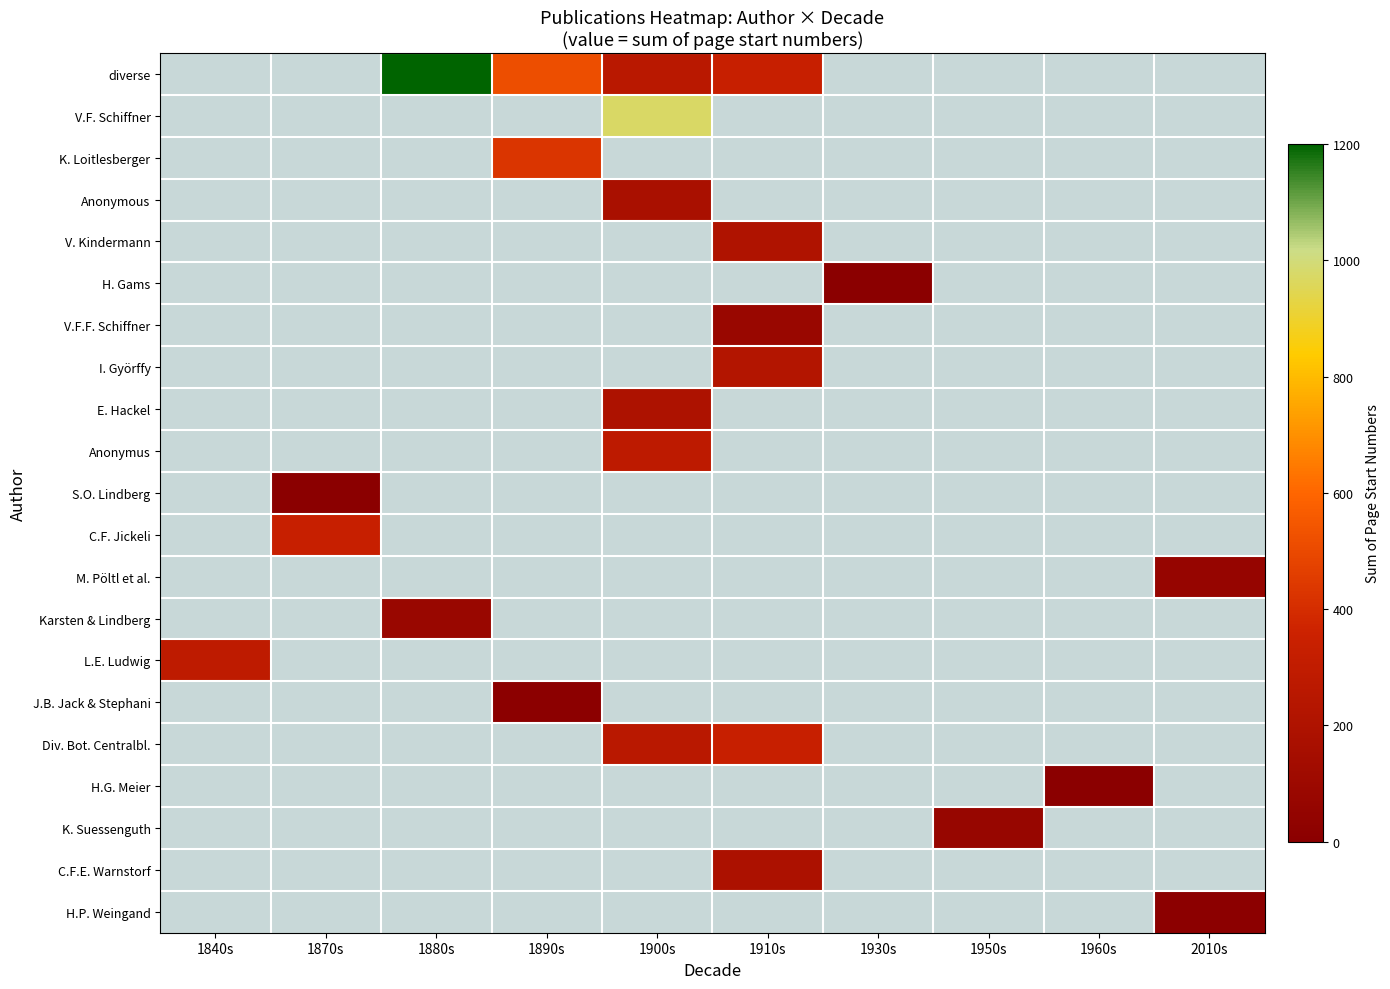

Rank the series by their average value, from highest to lowest.

diverse, V.F. Schiffner, K. Loitlesberger, Anonymous, V. Kindermann, H. Gams, V.F.F. Schiffner, I. Györffy, E. Hackel, Anonymus, S.O. Lindberg, C.F. Jickeli, M. Pöltl et al., Karsten & Lindberg, L.E. Ludwig, J.B. Jack & Stephani, Div. Bot. Centralbl., H.G. Meier, K. Suessenguth, C.F.E. Warnstorf, H.P. Weingand